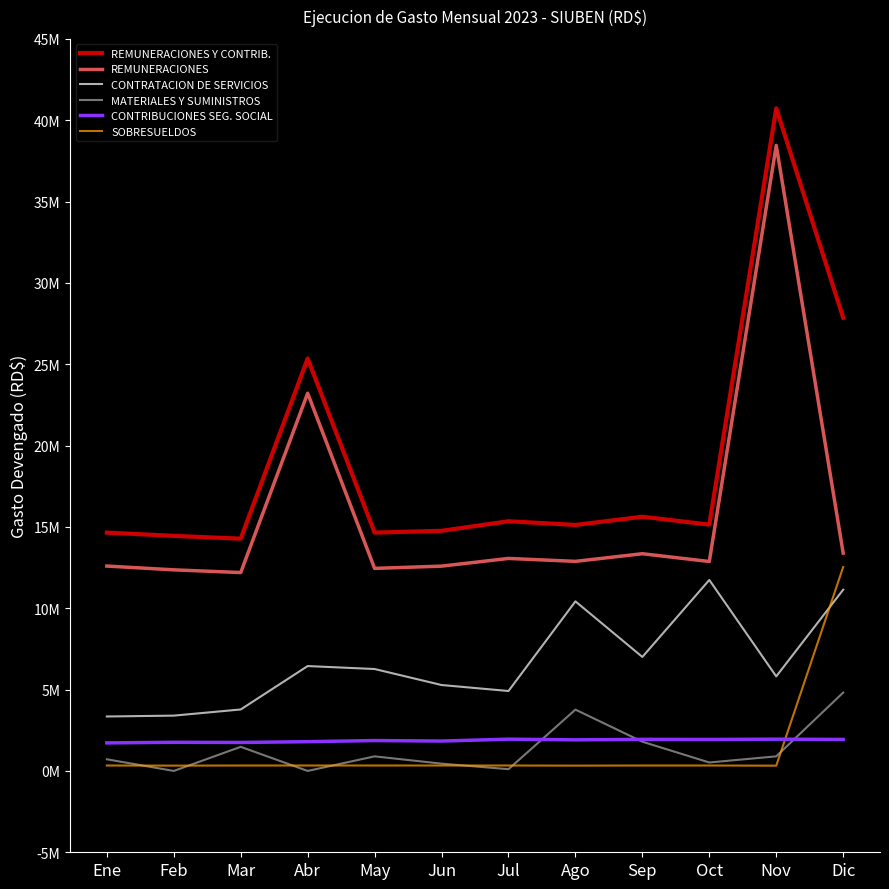

List the series in order of their peak value, highest first.

REMUNERACIONES Y CONTRIB., REMUNERACIONES, SOBRESUELDOS, CONTRATACION DE SERVICIOS, MATERIALES Y SUMINISTROS, CONTRIBUCIONES SEG. SOCIAL